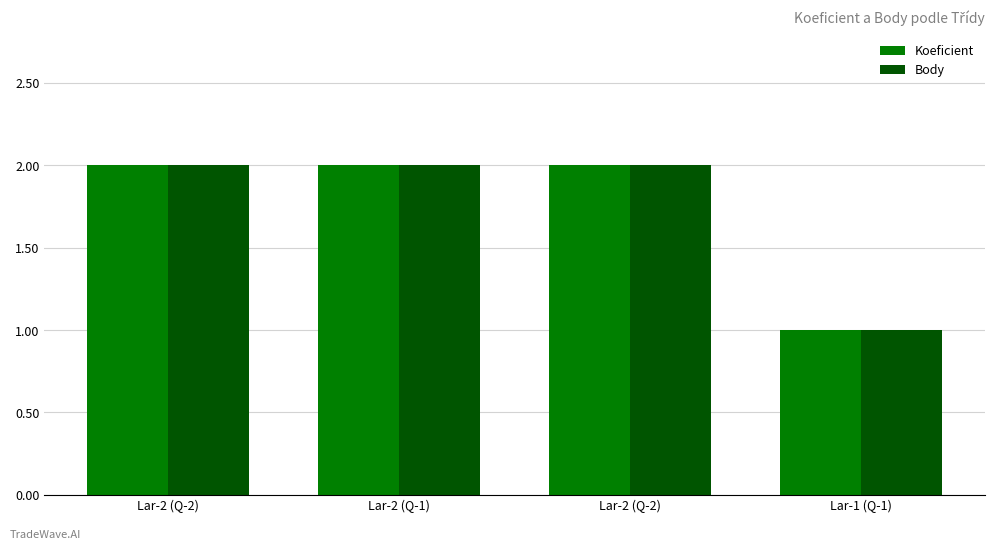

At which category is the sum across all series the highest?

Lar-2 (Q-2)